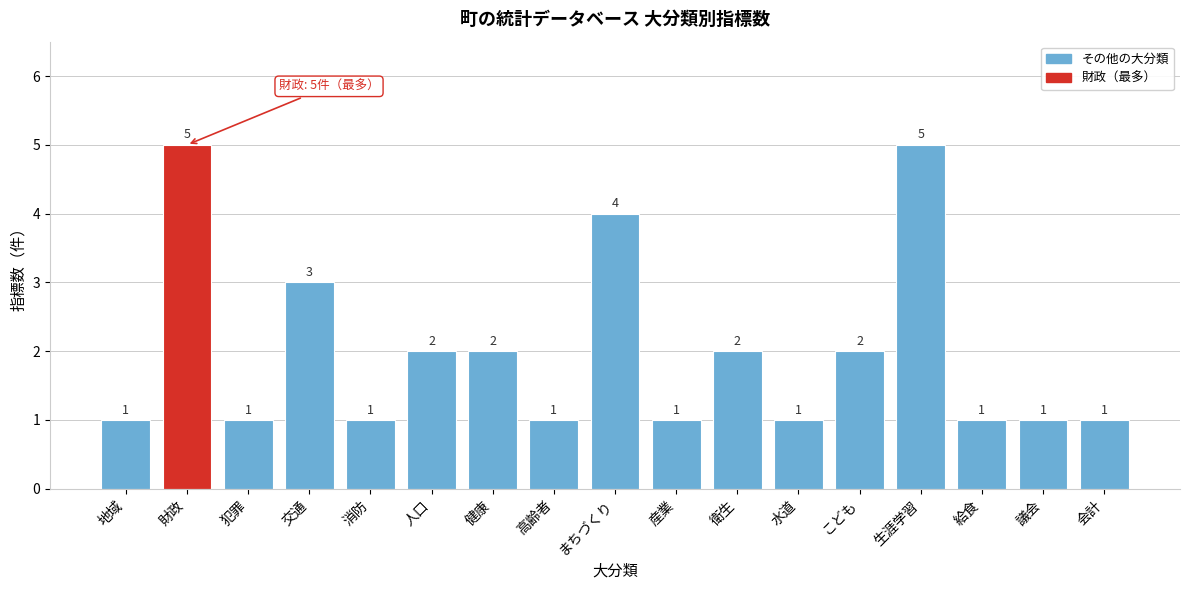

Reading left to right, transcribe all the data shown in this chart.

地域=1	財政=5	犯罪=1	交通=3	消防=1	人口=2	健康=2	高齢者=1	まちづくり=4	産業=1	衛生=2	水道=1	こども=2	生涯学習=5	給食=1	議会=1	会計=1